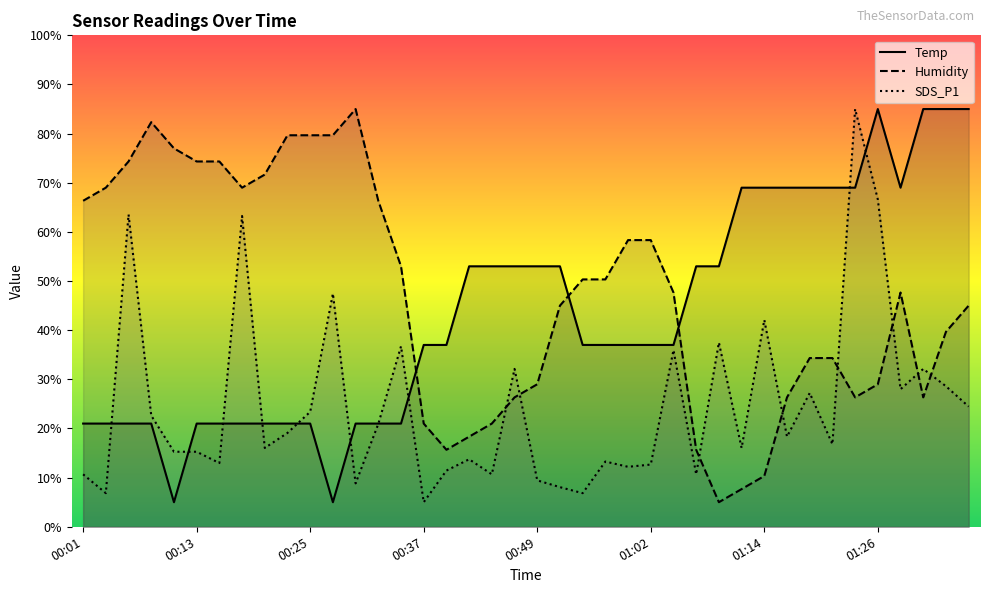

The value of SDS_P1 at 01:02 is 21.7. True or false?

False